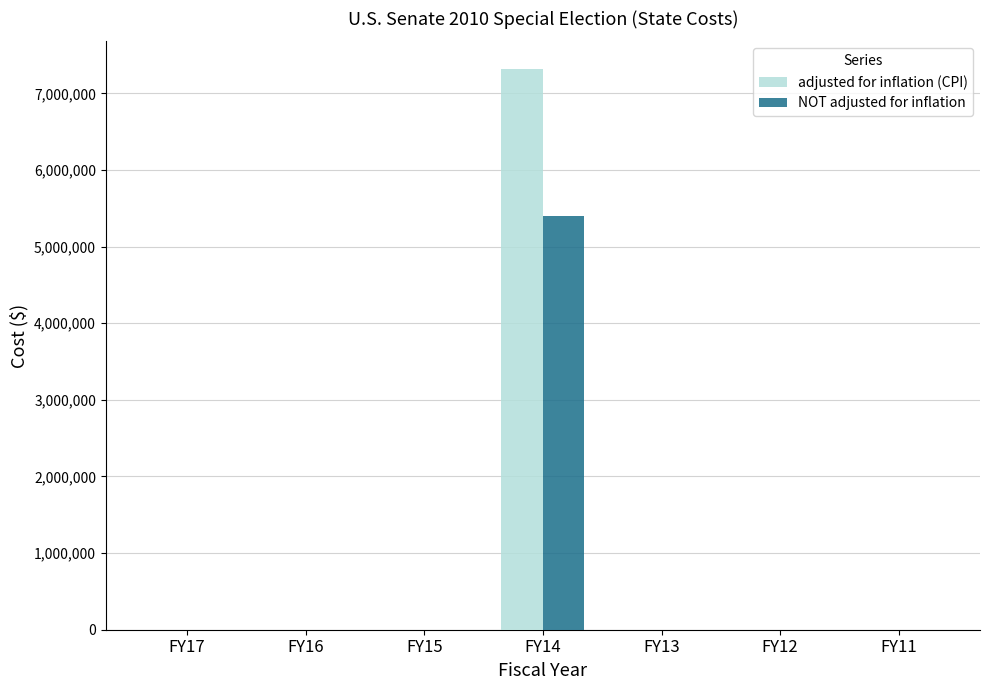

What is the sum of the NOT adjusted for inflation values at FY14 and FY17?

5396390